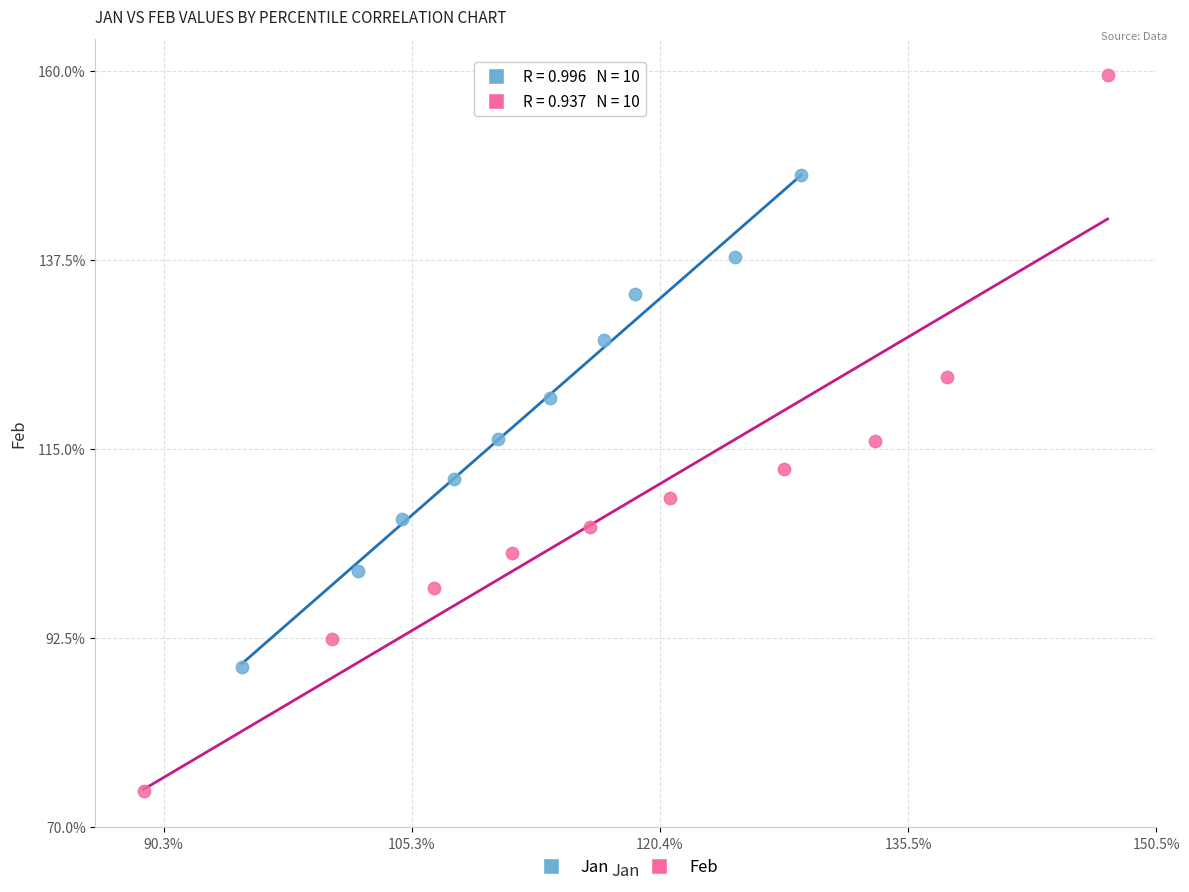

Which series contains the highest Y value?

Feb